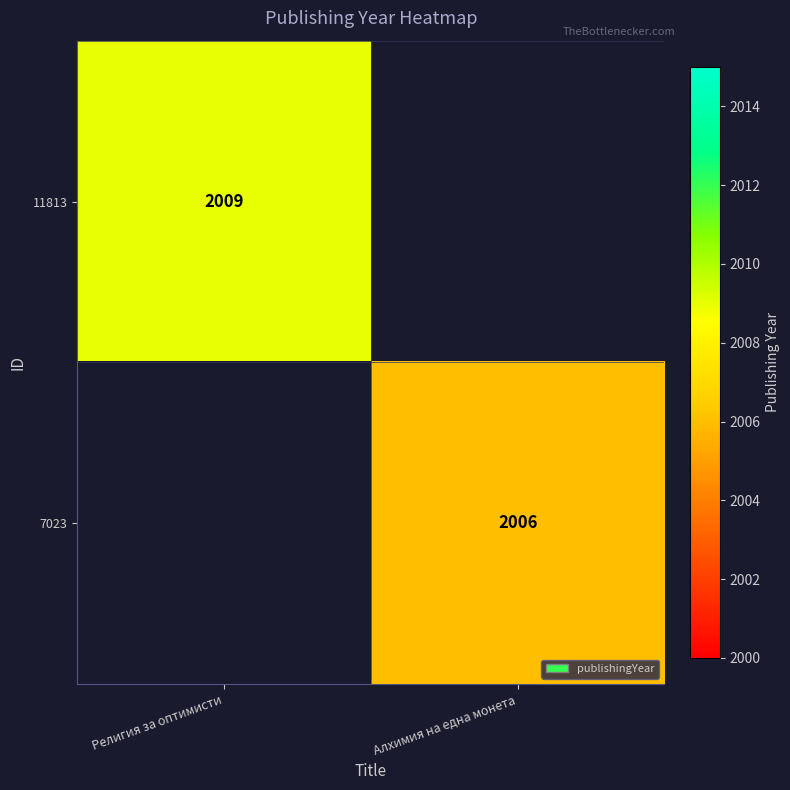

True or false: 7023 has a value of 2006 at Алхимия на една монета.

True